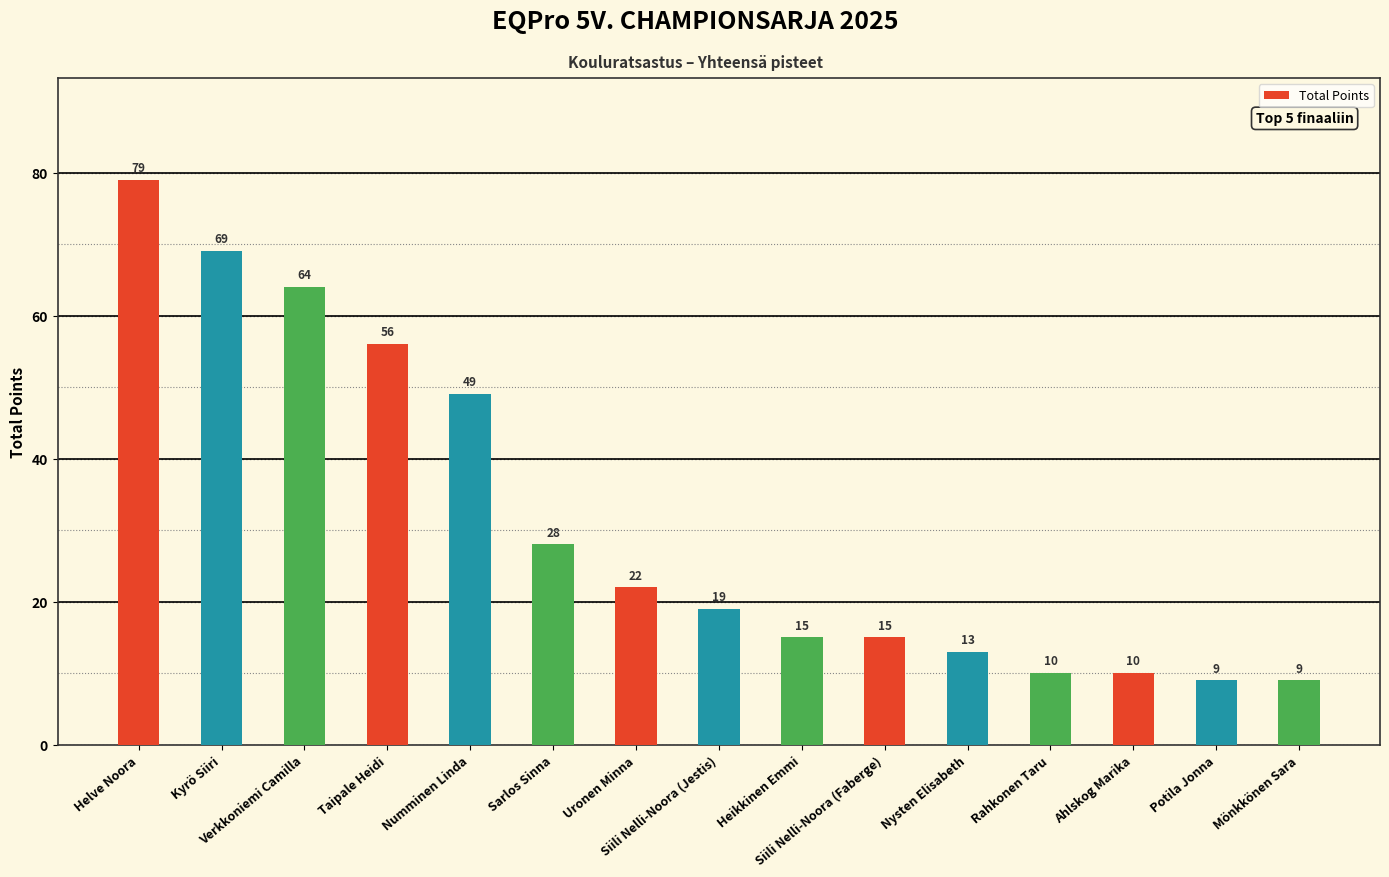

Reading left to right, transcribe all the data shown in this chart.

Helve Noora=79	Kyrö Siiri=69	Verkkoniemi Camilla=64	Taipale Heidi=56	Numminen Linda=49	Sarlos Sinna=28	Uronen Minna=22	Siili Nelli-Noora (Jestis)=19	Heikkinen Emmi=15	Siili Nelli-Noora (Faberge)=15	Nysten Elisabeth=13	Rahkonen Taru=10	Ahlskog Marika=10	Potila Jonna=9	Mönkkönen Sara=9